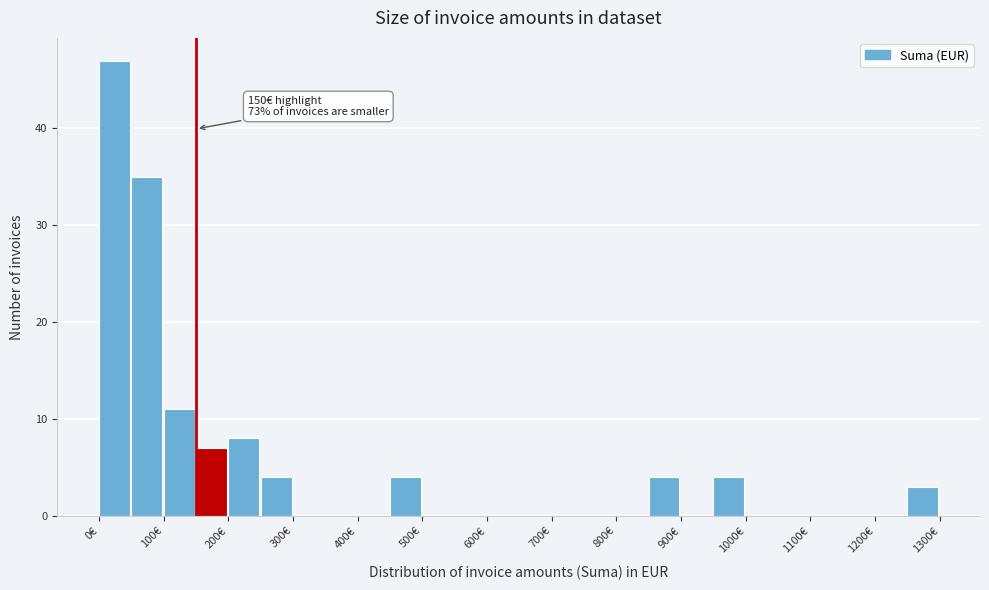

Over which range of the x-axis is the bar tallest?

0 to 50